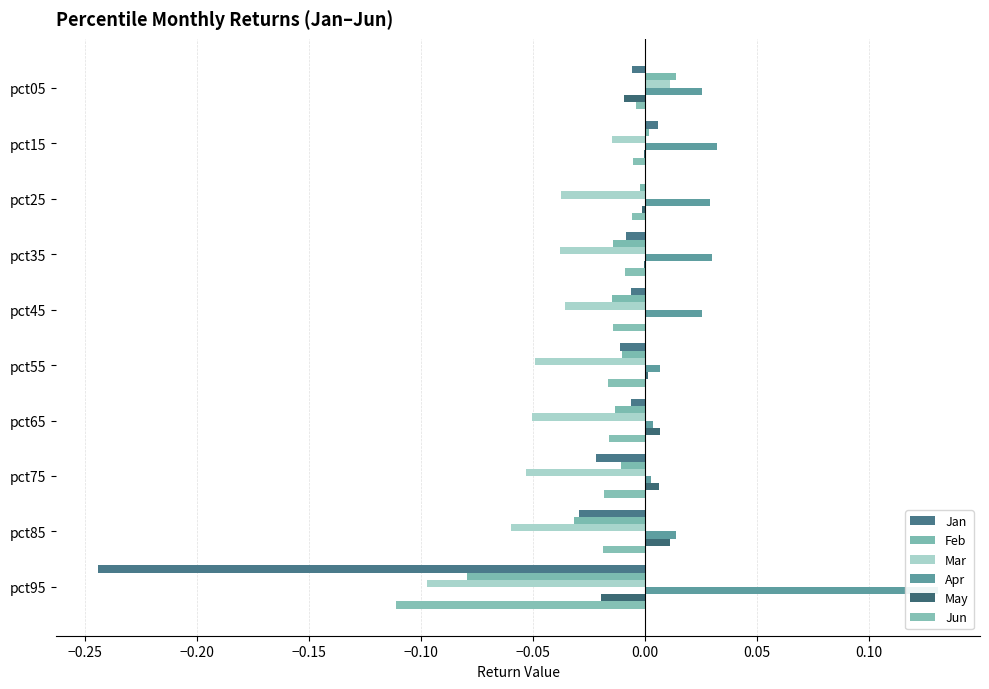

Does the chart contain stacked bars?

No